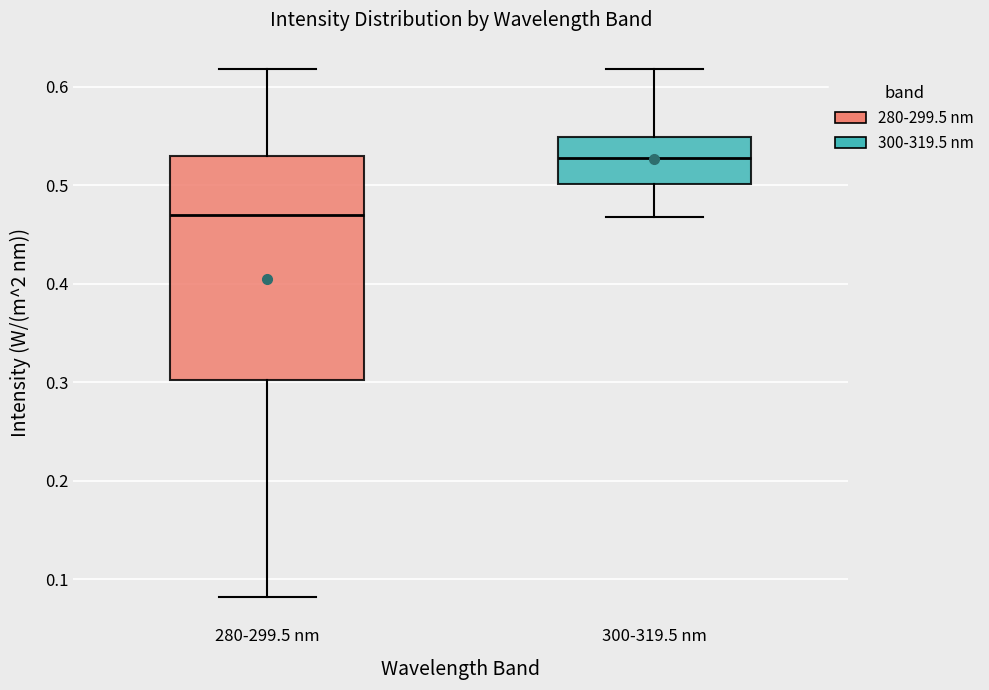

Which box has the highest median line?

300-319.5 nm